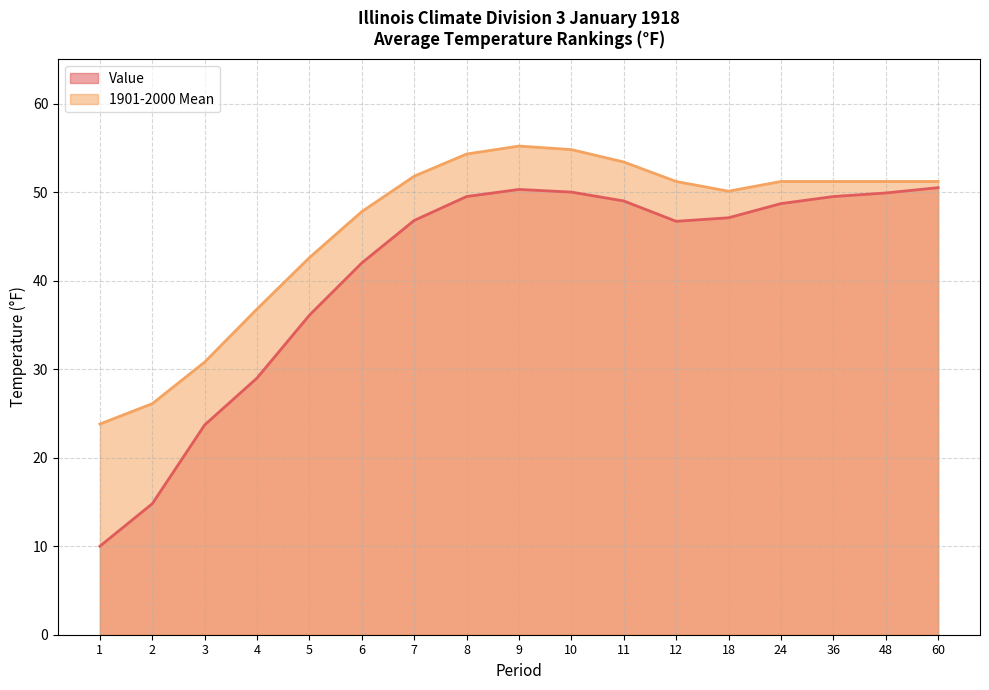

What is the difference between the second highest and minimum values in the Value series?

40.3